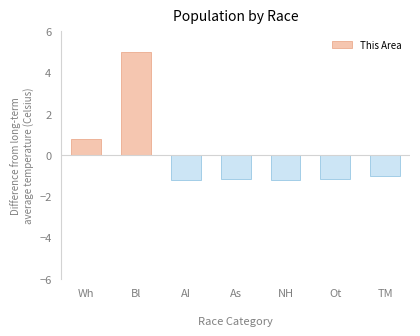

What position from the right is Bl?

6